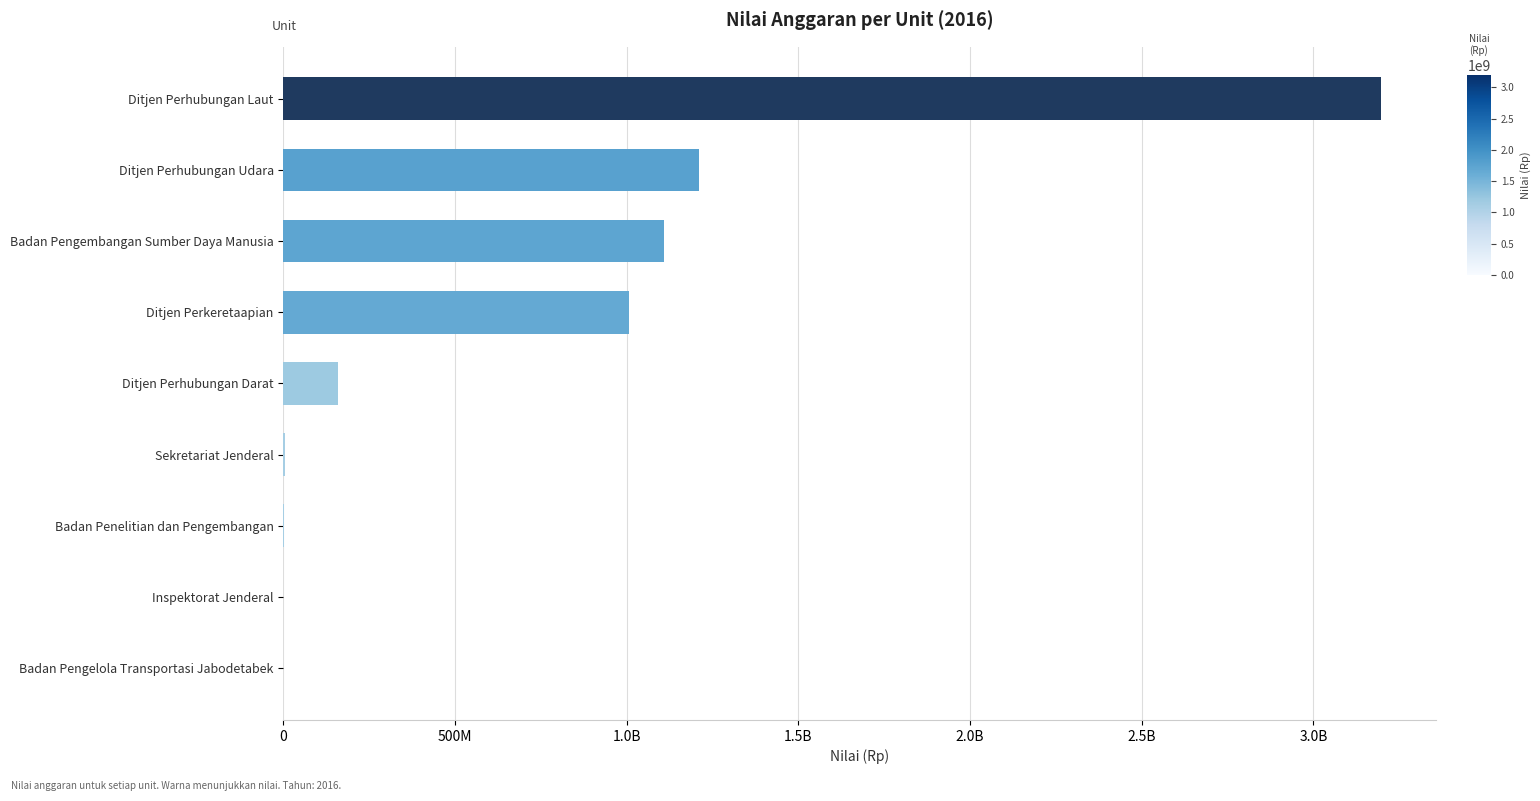

Are the bars horizontal?

Yes